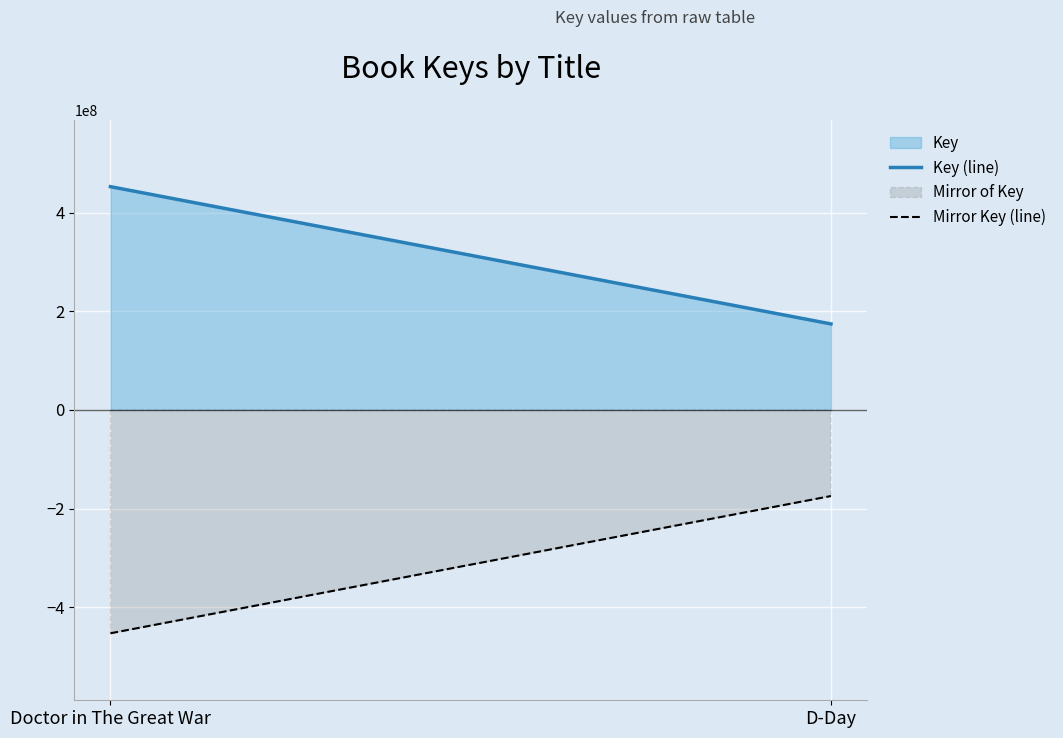

What position from the right is Doctor in The Great War?

2